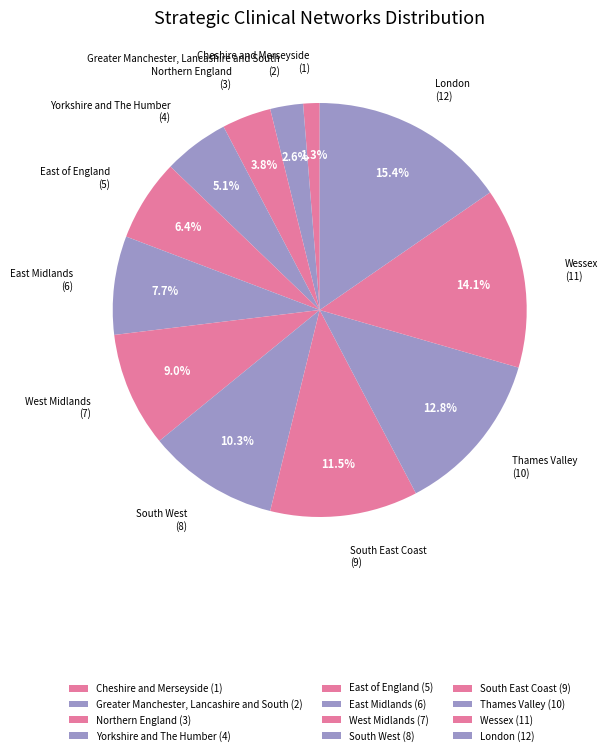

Combined, do Wessex (11) and London (12) account for over 50%?

No